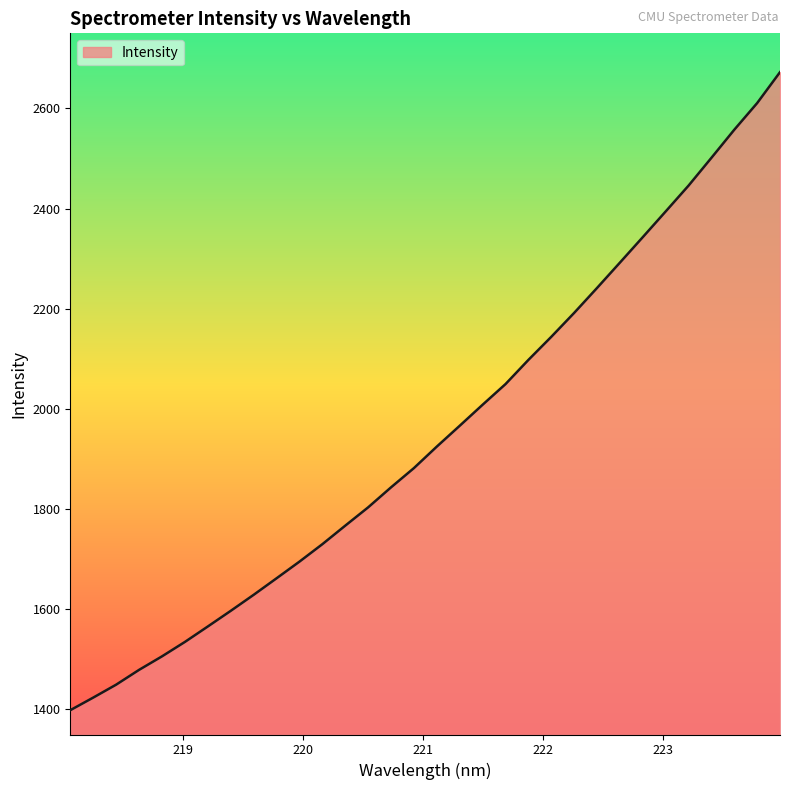

What is the greatest value displayed?

2672.5